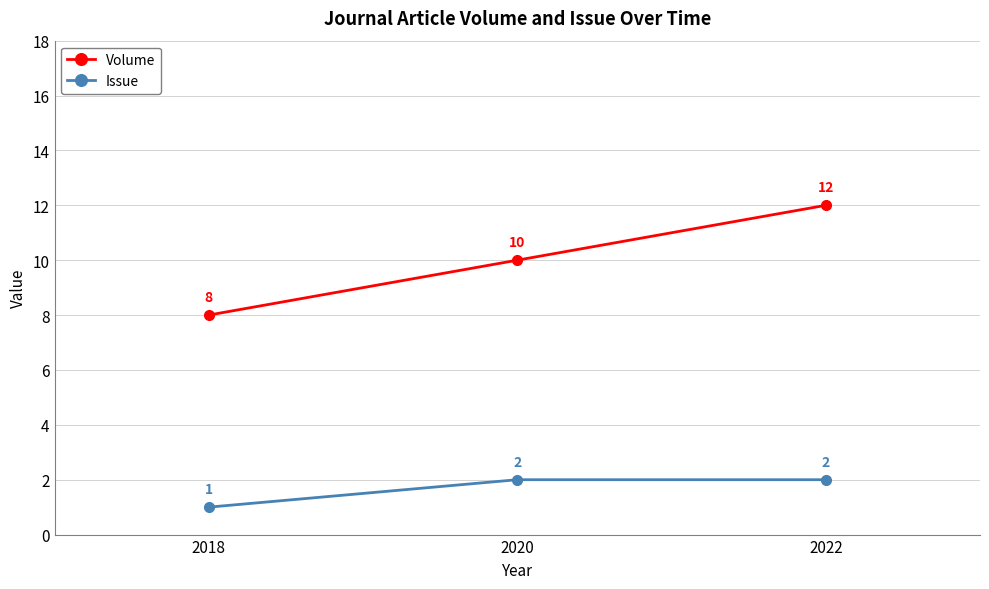

How many lines are shown in the chart?

2